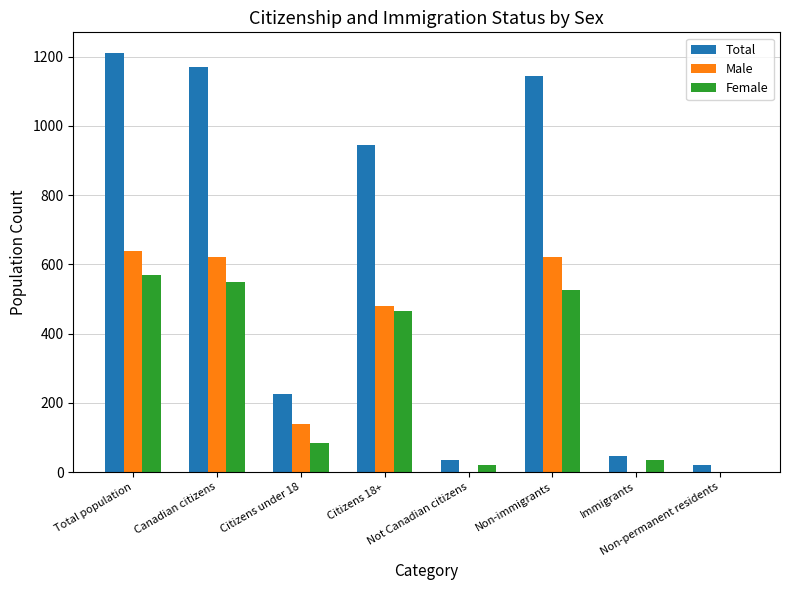

What is the sum of all Total values?

4795